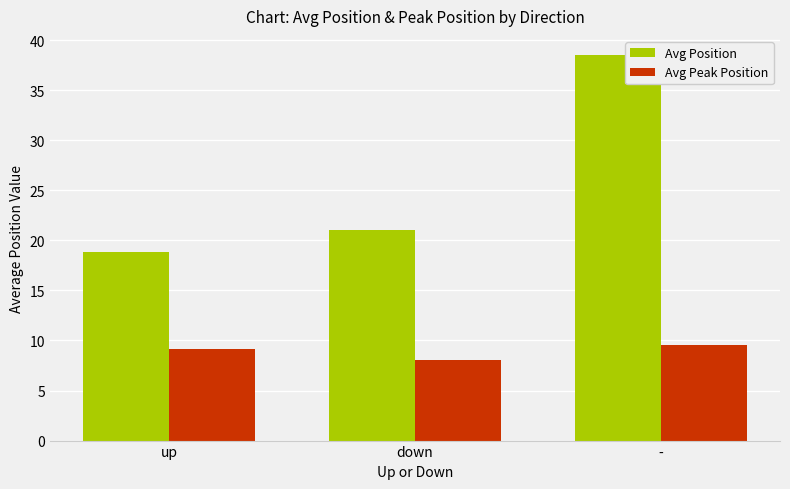

Which series has the largest total across all categories?

Avg Position